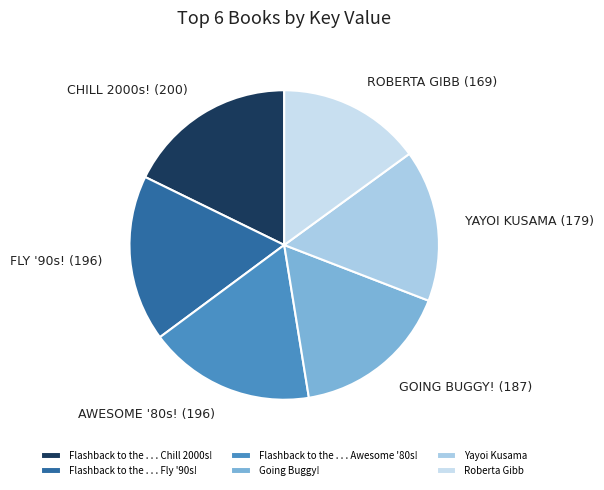

How many slices are in this pie chart?

6